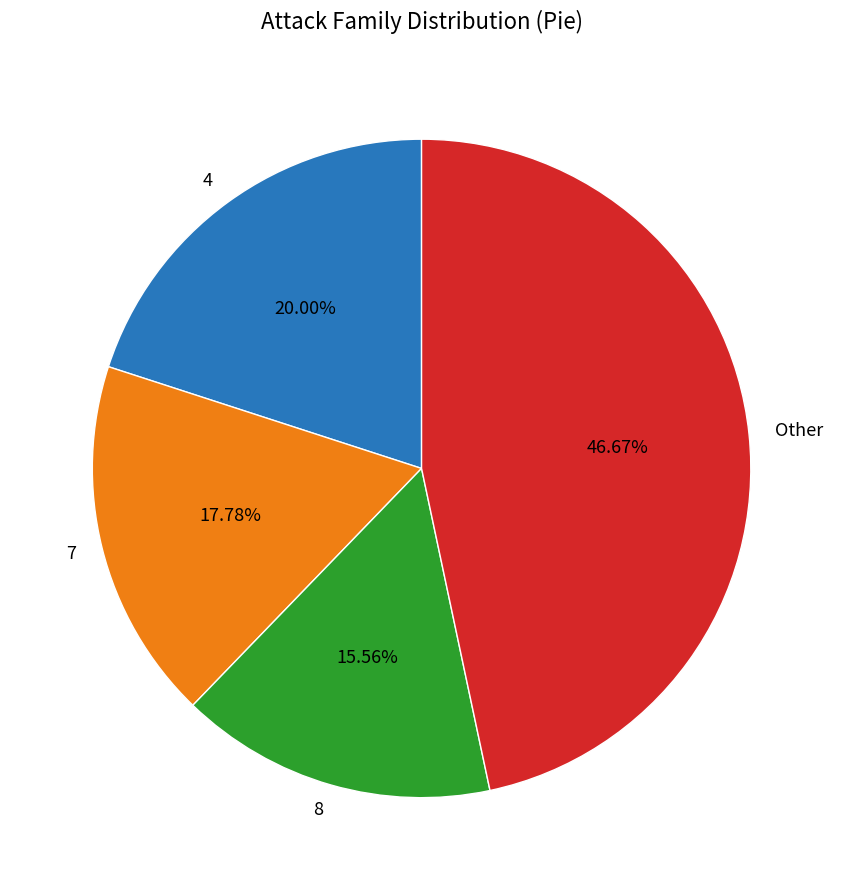

How many segments does this pie chart have?

4